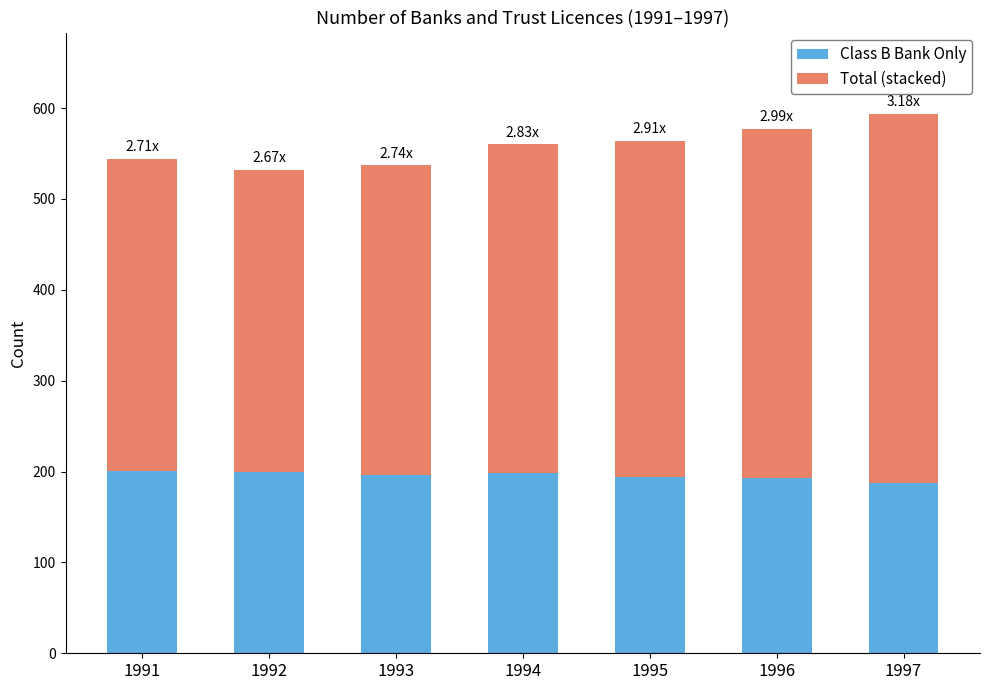

How many bars are there in total?

7